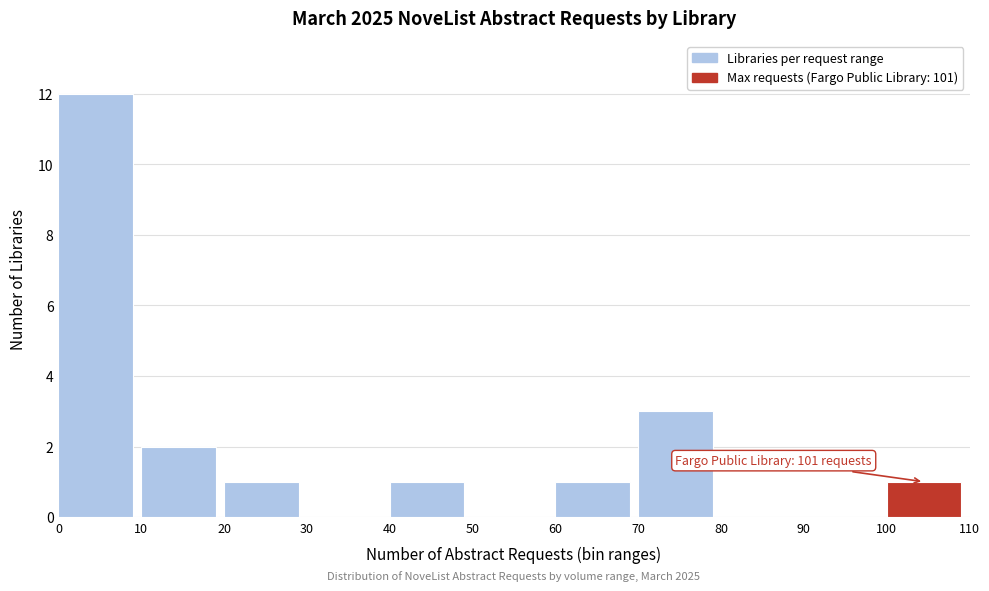

Which range on the x-axis has the tallest bar?

0 to 10